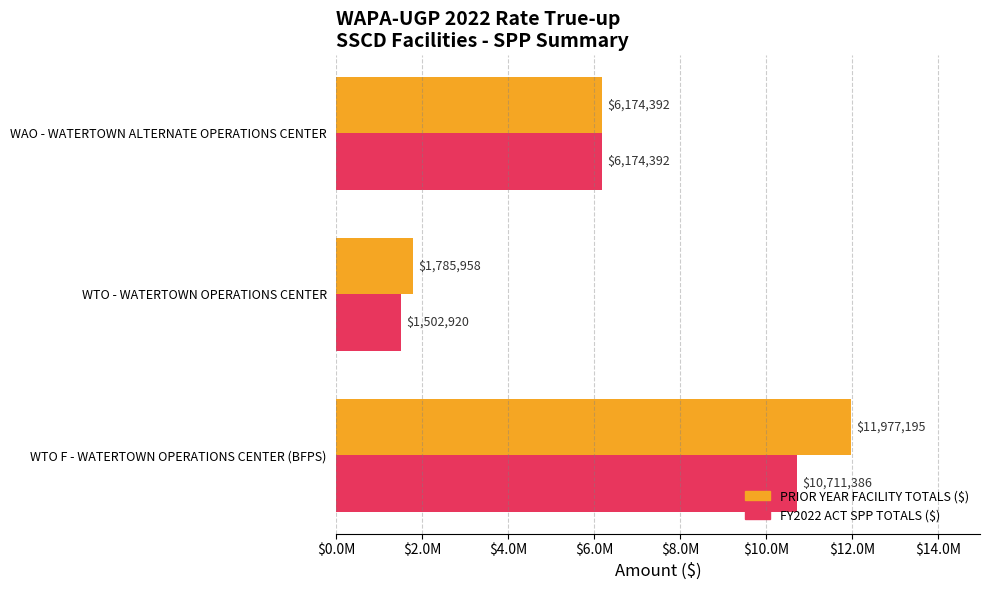

What is the average value of the PRIOR YEAR FACILITY TOTALS ($) series?

6645848.1